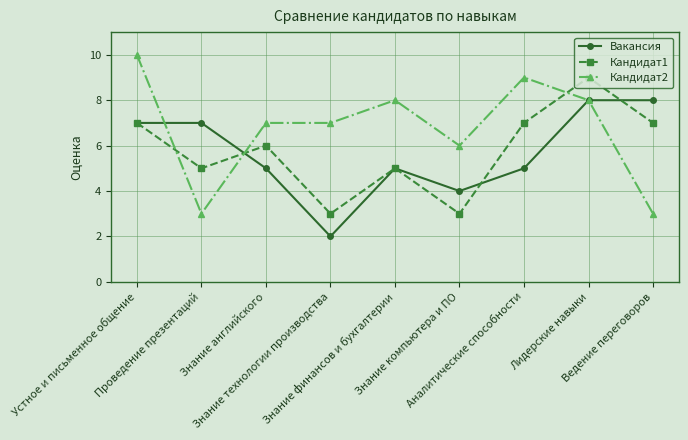

What is the difference between the highest and lowest values at Ведение переговоров?

5